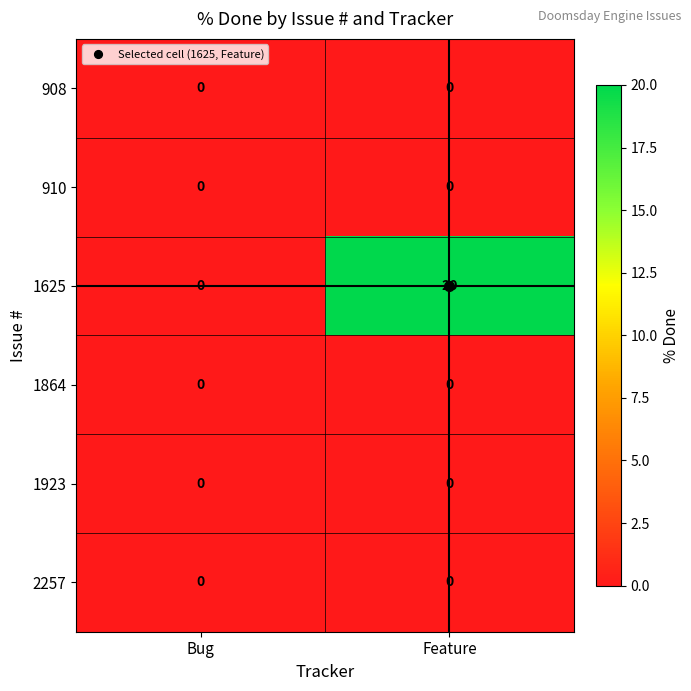

What is the sum of the 1625 values at Feature and Bug?

20